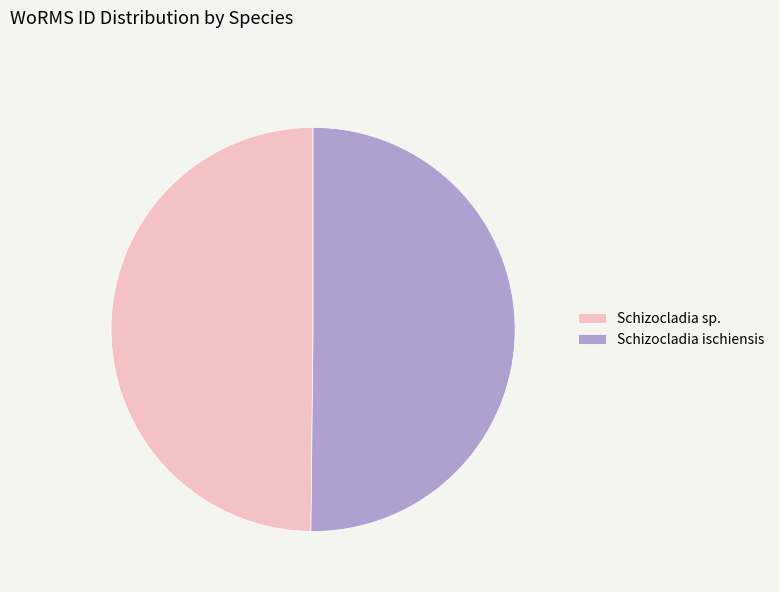

What is the ratio of the value at Schizocladia sp. to the value at Schizocladia ischiensis?

1.0